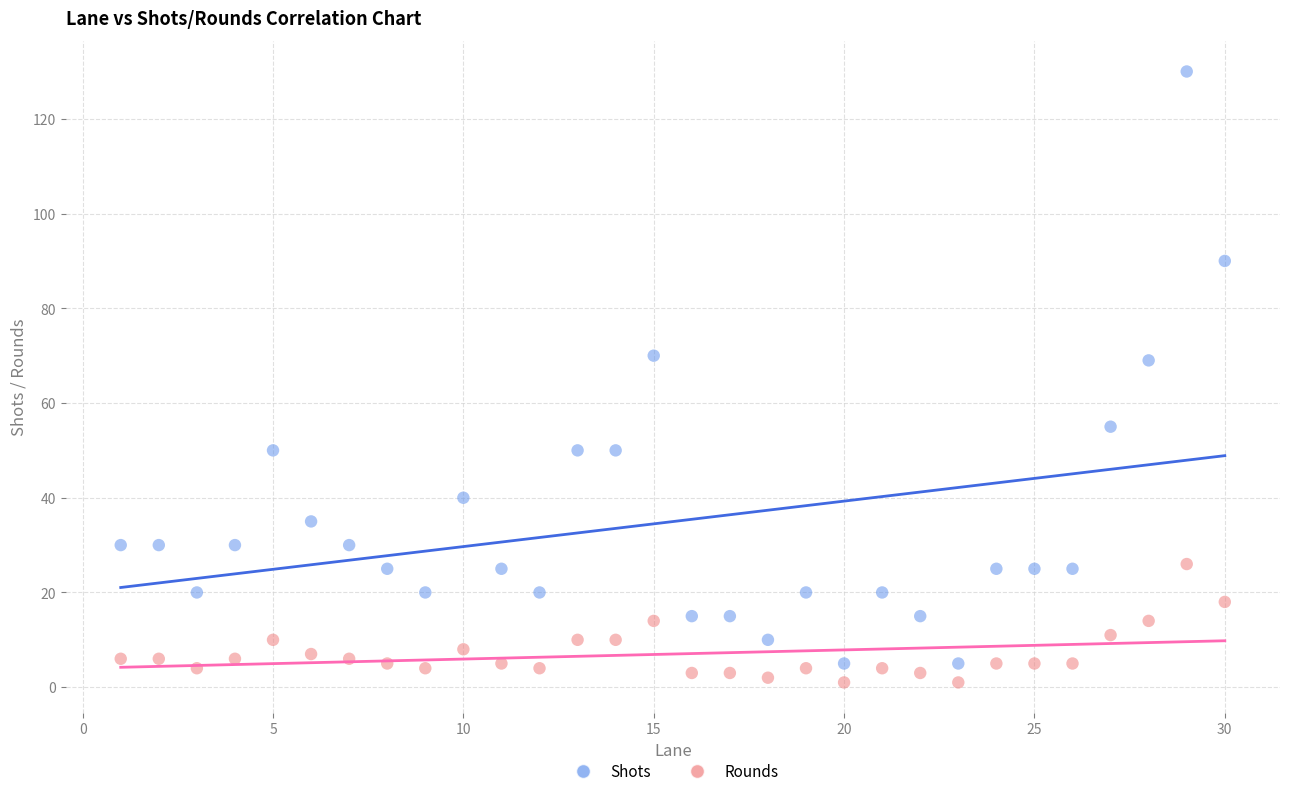

Across all data points, what is the range of Y values (max minus min)?

129